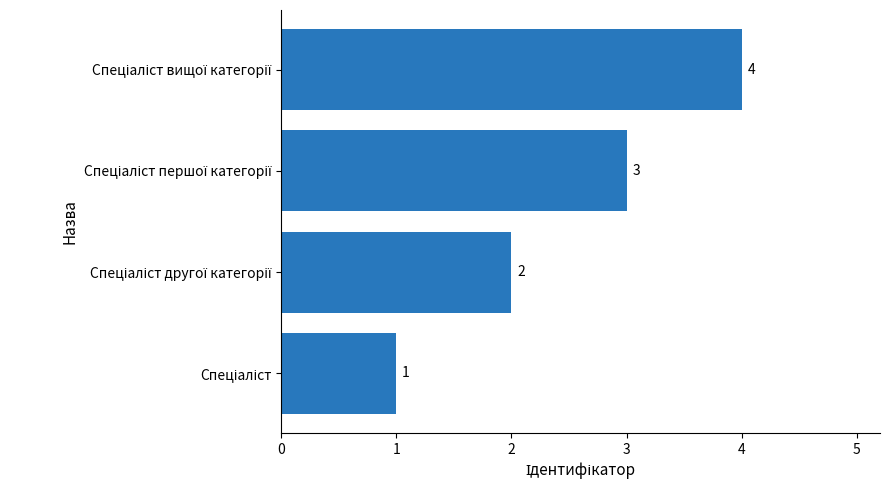

What is the difference between the maximum and second lowest values?

2